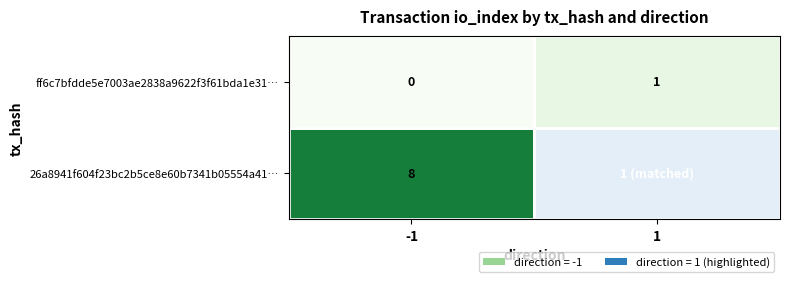

Rank the series by their average value, from lowest to highest.

ff6c7bfdde5e7003ae2838a9622f3f61bda1e31…, 26a8941f604f23bc2b5ce8e60b7341b05554a41…